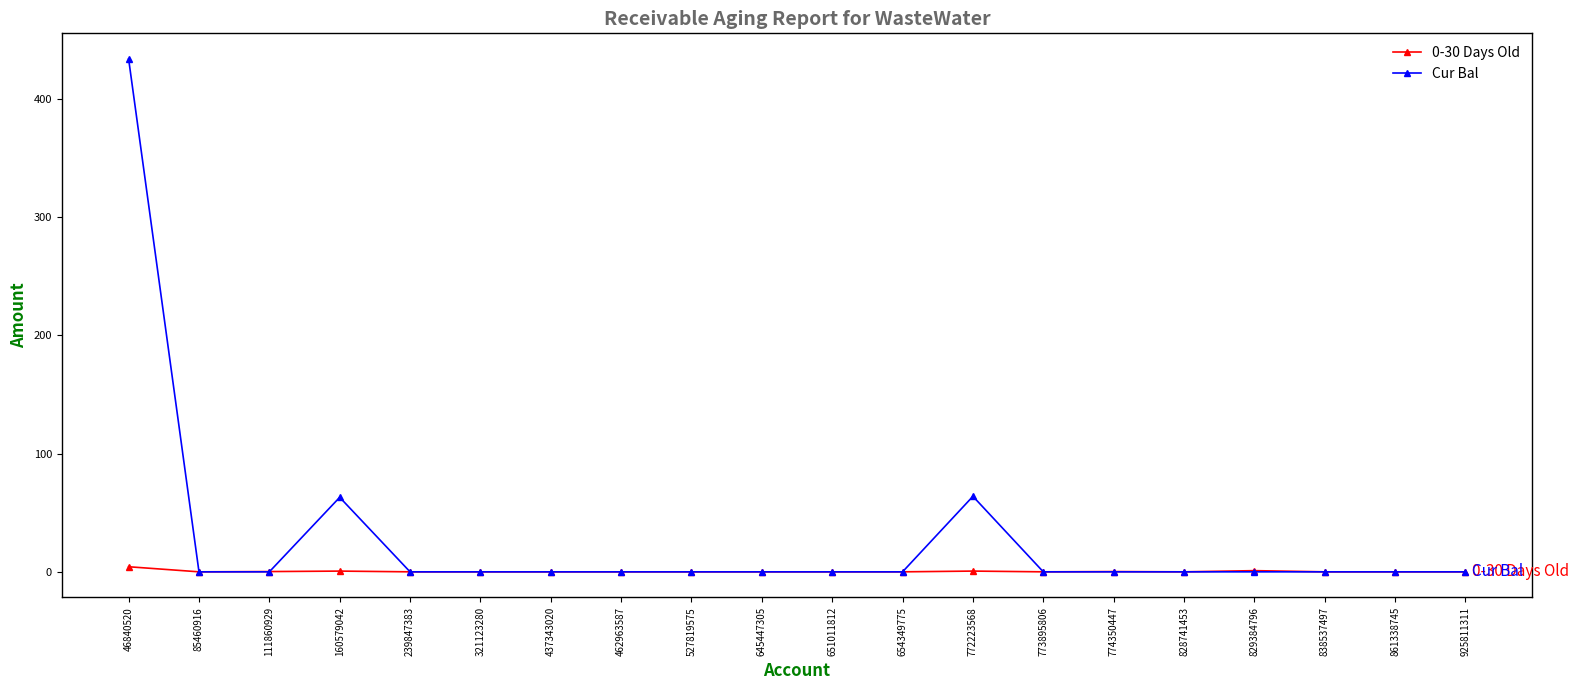

True or false: 0-30 Days Old has a value of 0.0 at 239847383.

True